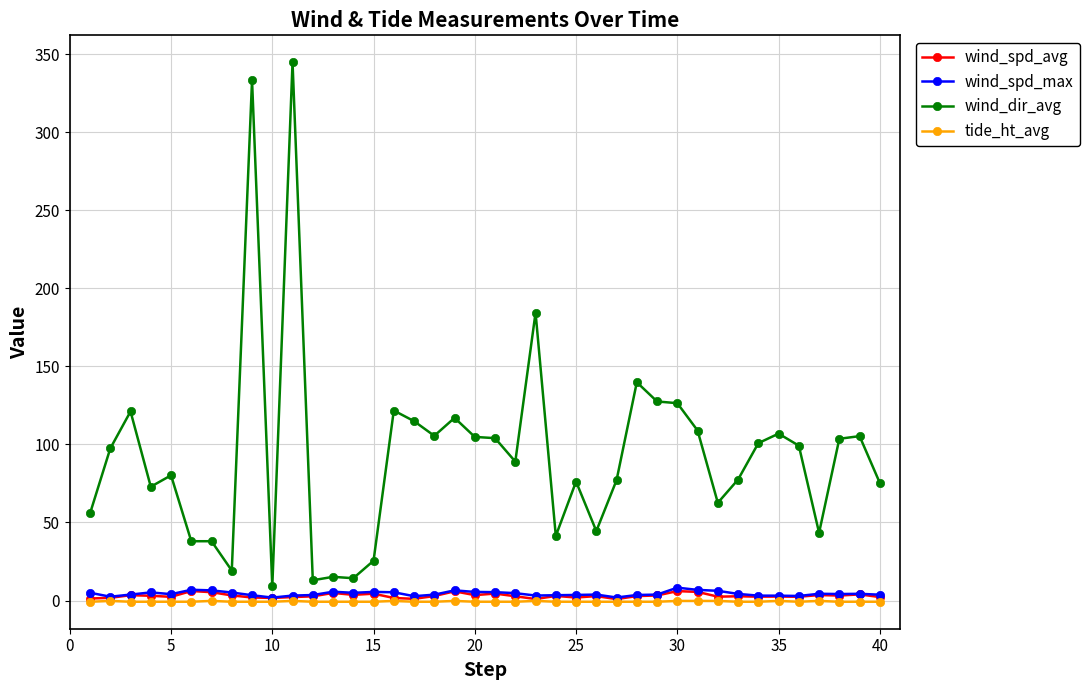

Does the chart display data point markers on the line(s)?

Yes